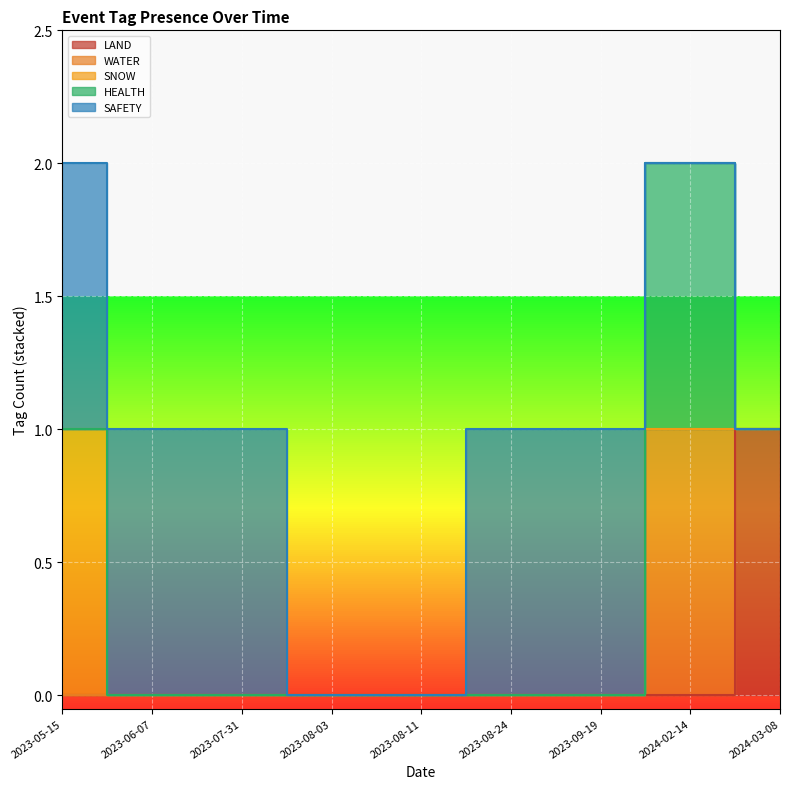

What position from the right is 2023-08-11?

5